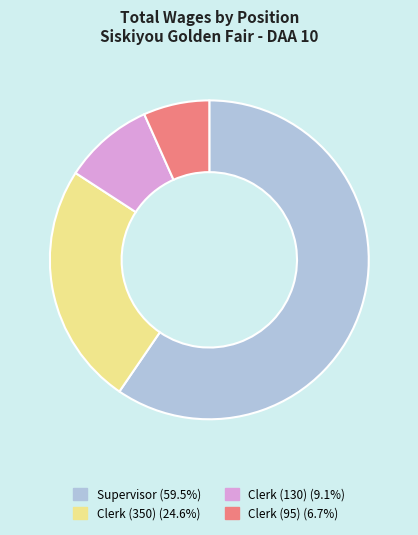

Rank the categories by value from highest to lowest.

Supervisor, Clerk (350), Clerk (130), Clerk (95)